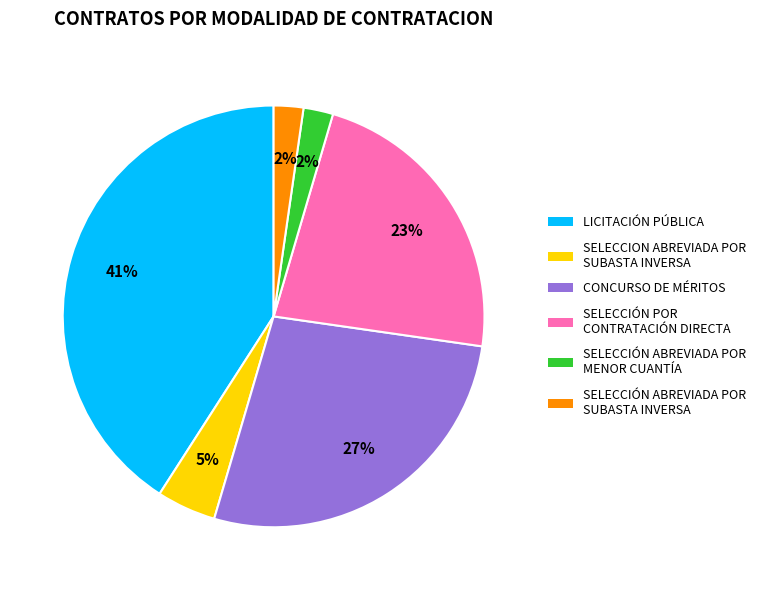

Between SELECCIÓN ABREVIADA POR MENOR CUANTÍA and CONCURSO DE MÉRITOS, which is larger?

CONCURSO DE MÉRITOS